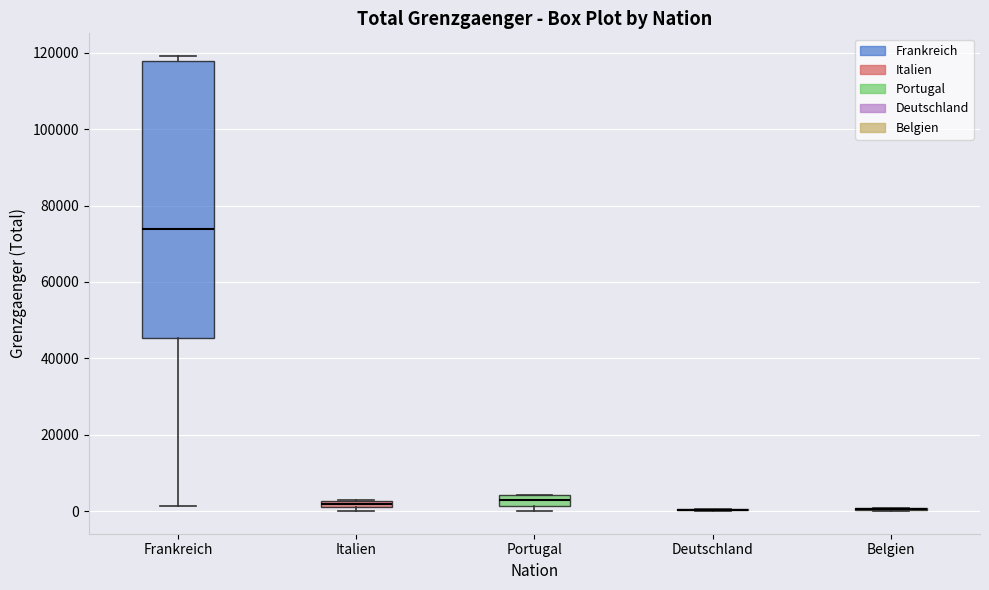

Which box is the tallest, from its lower edge to its upper edge?

Frankreich